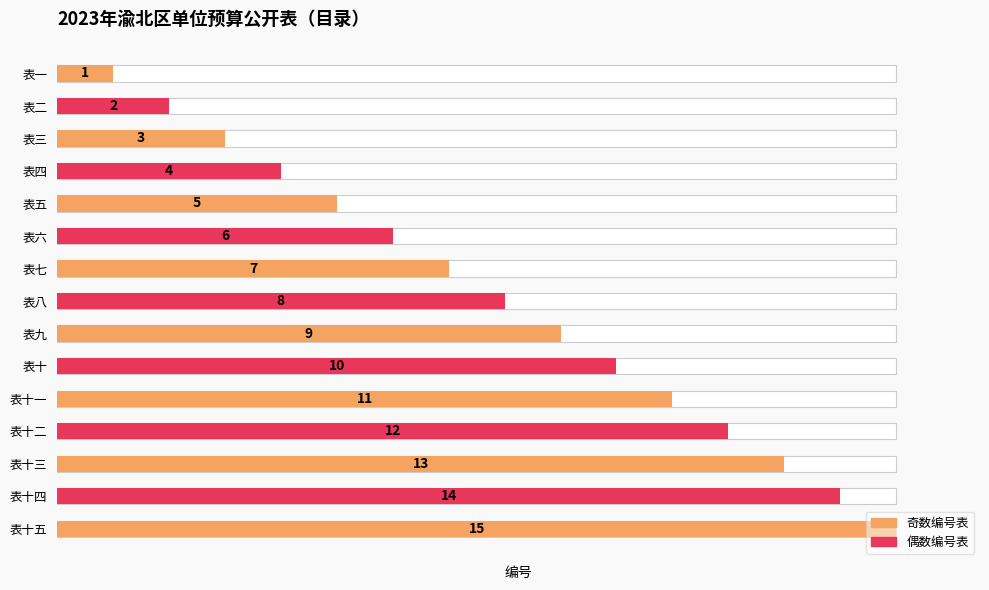

List the labels in order of value, smallest first.

表一, 表二, 表三, 表四, 表五, 表六, 表七, 表八, 表九, 表十, 表十一, 表十二, 表十三, 表十四, 表十五